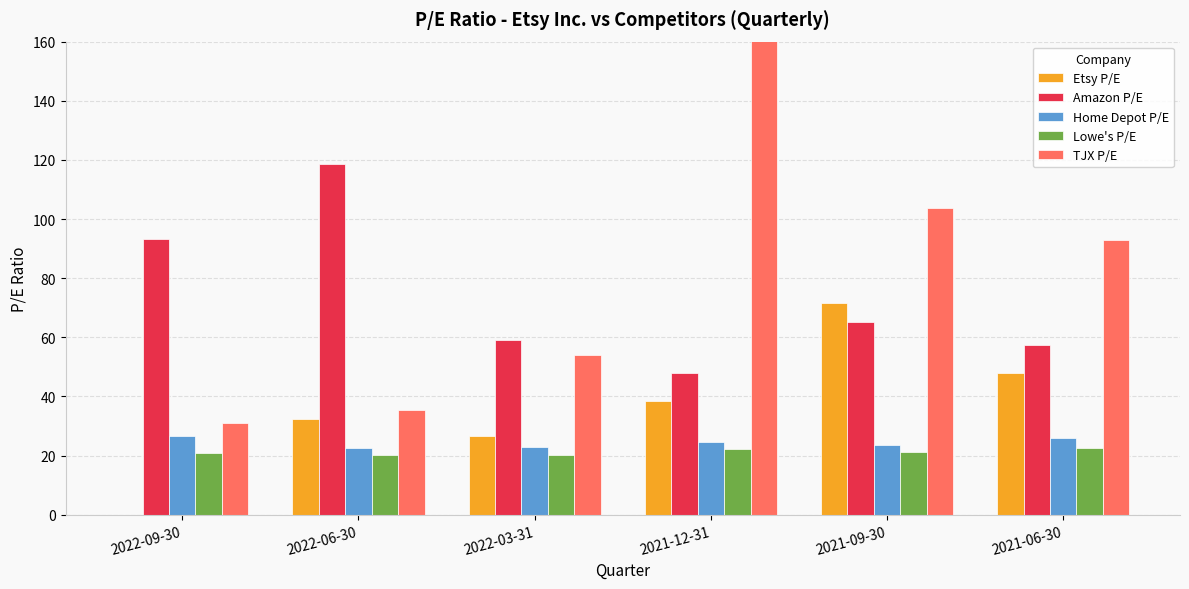

What value does the Home Depot P/E series have at 2021-09-30?

23.6